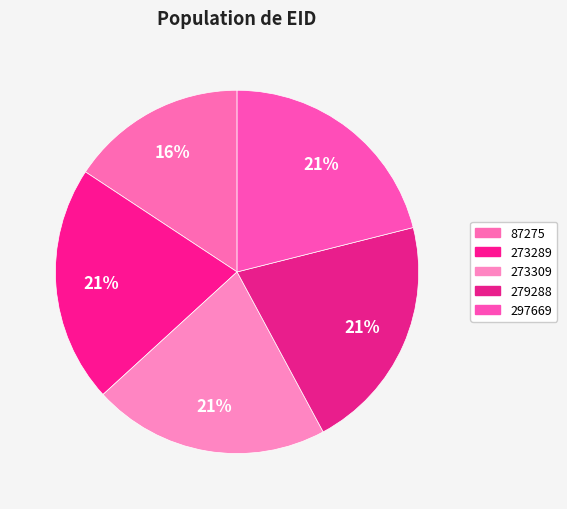

Which slice is the smallest?

87275